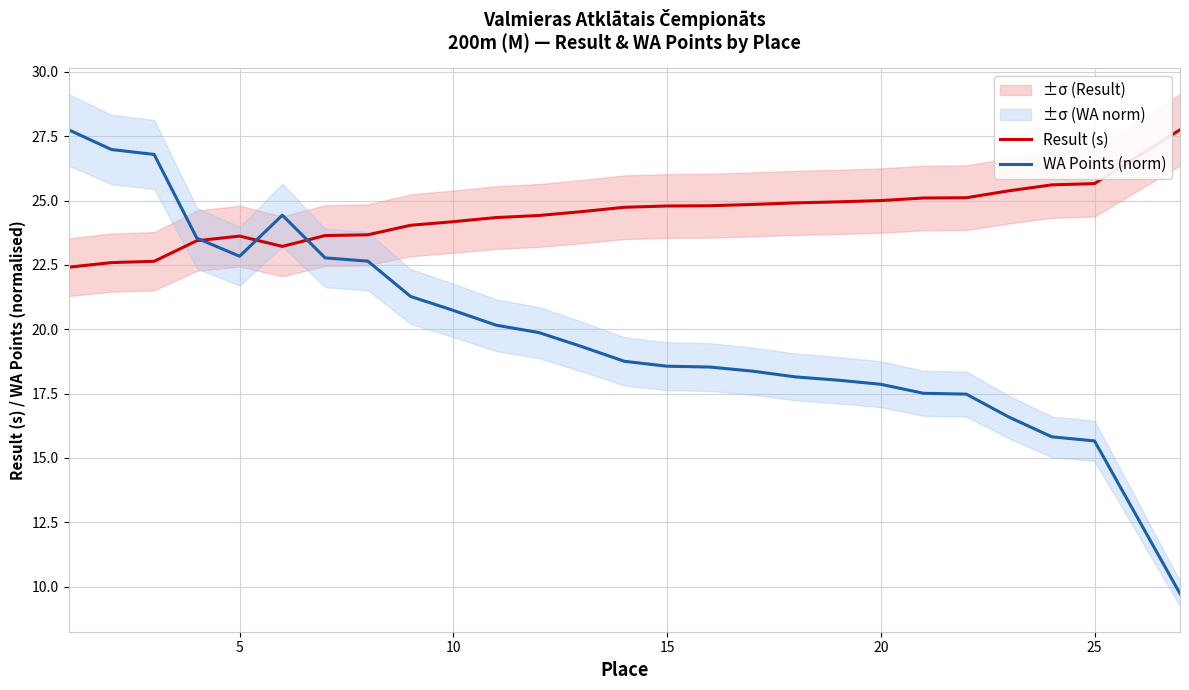

Which series ends up on top after the final intersection of WA Points (norm) and Result (s)?

Result (s)